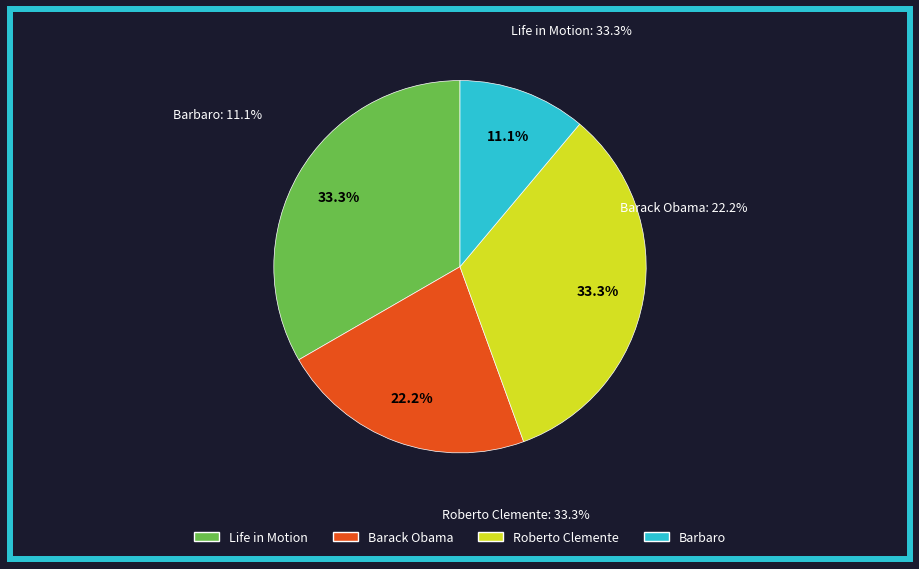

To the nearest percent, what is the difference between the Life in Motion (100197278) and Barbaro (44261506) slice percentages?

22%